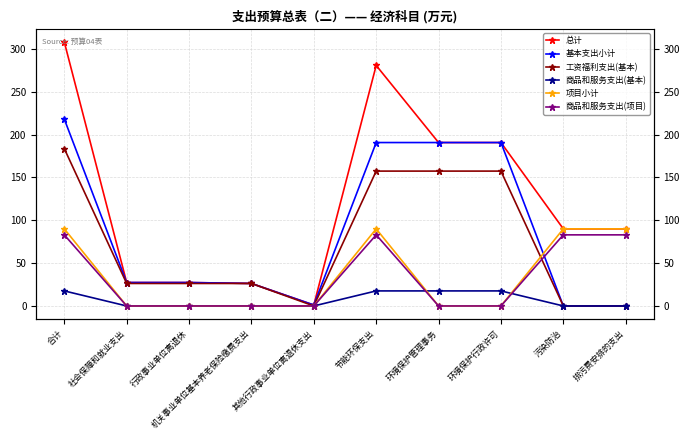

In 总计, how many points are lower than both neighbors (excluding endpoints)?

1